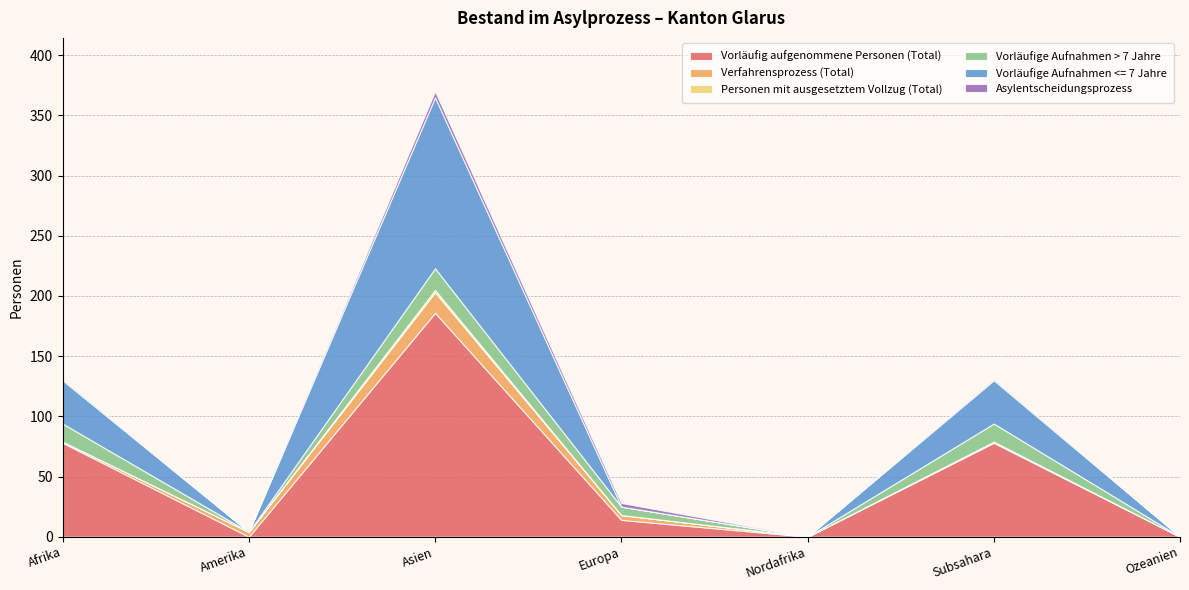

Reading left to right, extract all data points from this chart.

Vorläufig aufgenommene Personen (Total): 78	0	186	14	0	78	0
Verfahrensprozess (Total): 1	4	17	4	0	1	0
Personen mit ausgesetztem Vollzug (Total): 0	0	2	0	0	0	0
Vorläufige Aufnahmen > 7 Jahre: 15	0	18	7	0	15	0
Vorläufige Aufnahmen <= 7 Jahre: 36	0	142	0	0	36	0
Asylentscheidungsprozess: 1	0	5	3	0	1	0